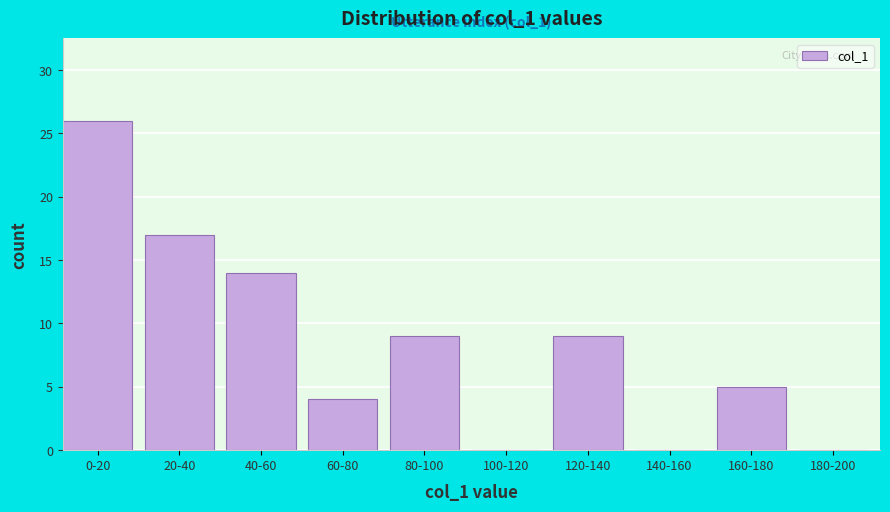

Reading left to right, list all the values displayed in this chart.

0-20=26	20-40=17	40-60=14	60-80=4	80-100=9	100-120=0	120-140=9	140-160=0	160-180=5	180-200=0